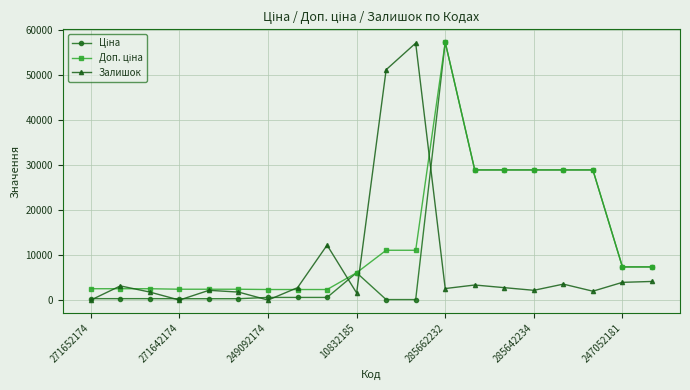

What is the value of the Залишок point at the 18th from the left?

1966.9